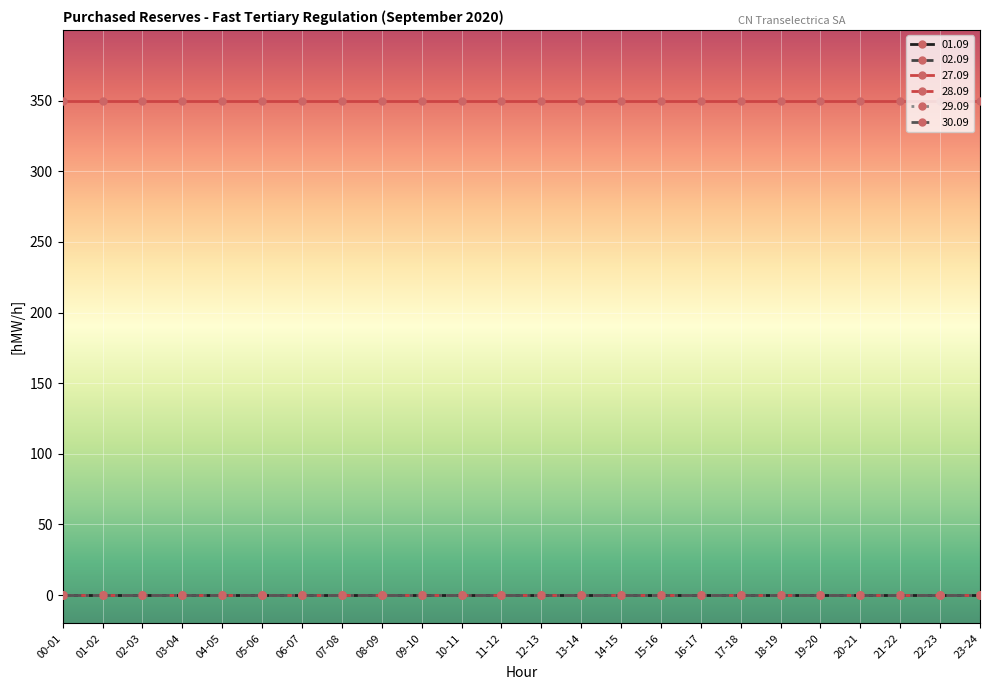

True or false: 30.09 and 01.09 cross at least once.

False